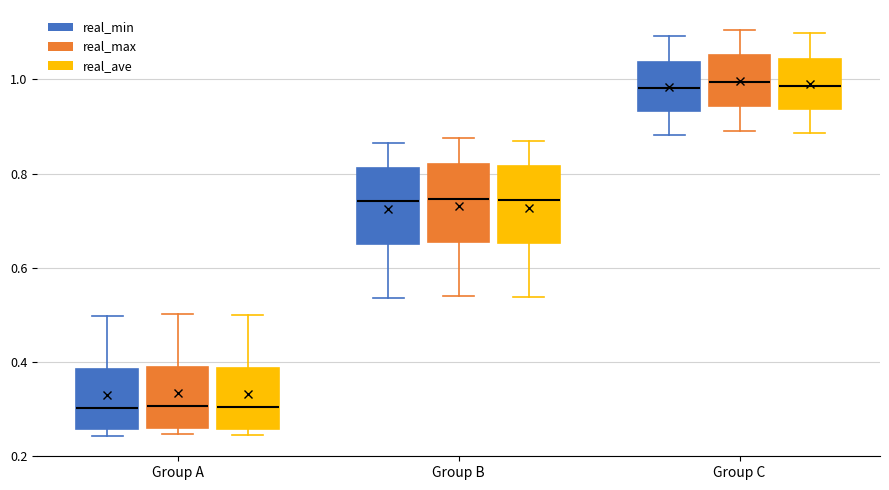

Reading left to right, read every box against the y-axis: the position of its median line, the range the box covers, and the ends of its whiskers. The values are not printed on the chart, so give them approximately, as read against the axis.

Group A (real_min): median 0.30, box 0.26 to 0.38, whiskers 0.24 to 0.50
Group A (real_max): median 0.30, box 0.26 to 0.38, whiskers 0.24 to 0.50
Group A (real_ave): median 0.30, box 0.26 to 0.38, whiskers 0.24 to 0.50
Group B (real_min): median 0.74, box 0.64 to 0.82, whiskers 0.54 to 0.86
Group B (real_max): median 0.74, box 0.66 to 0.82, whiskers 0.54 to 0.88
Group B (real_ave): median 0.74, box 0.66 to 0.82, whiskers 0.54 to 0.86
Group C (real_min): median 0.98, box 0.94 to 1.04, whiskers 0.88 to 1.10
Group C (real_max): median 1.00, box 0.94 to 1.06, whiskers 0.90 to 1.10
Group C (real_ave): median 0.98, box 0.94 to 1.04, whiskers 0.88 to 1.10